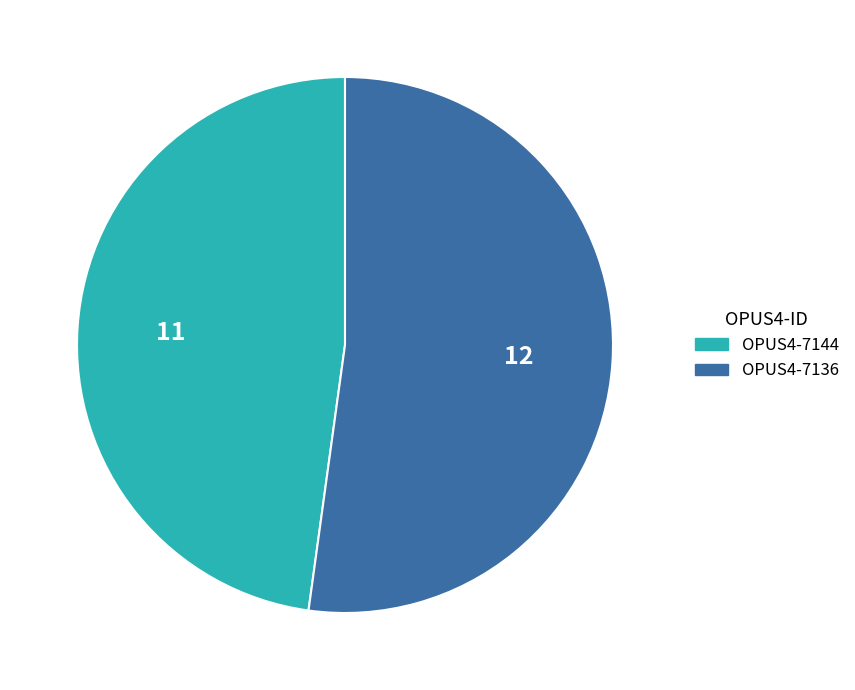

Which has a higher value, OPUS4-7144 or OPUS4-7136?

OPUS4-7136